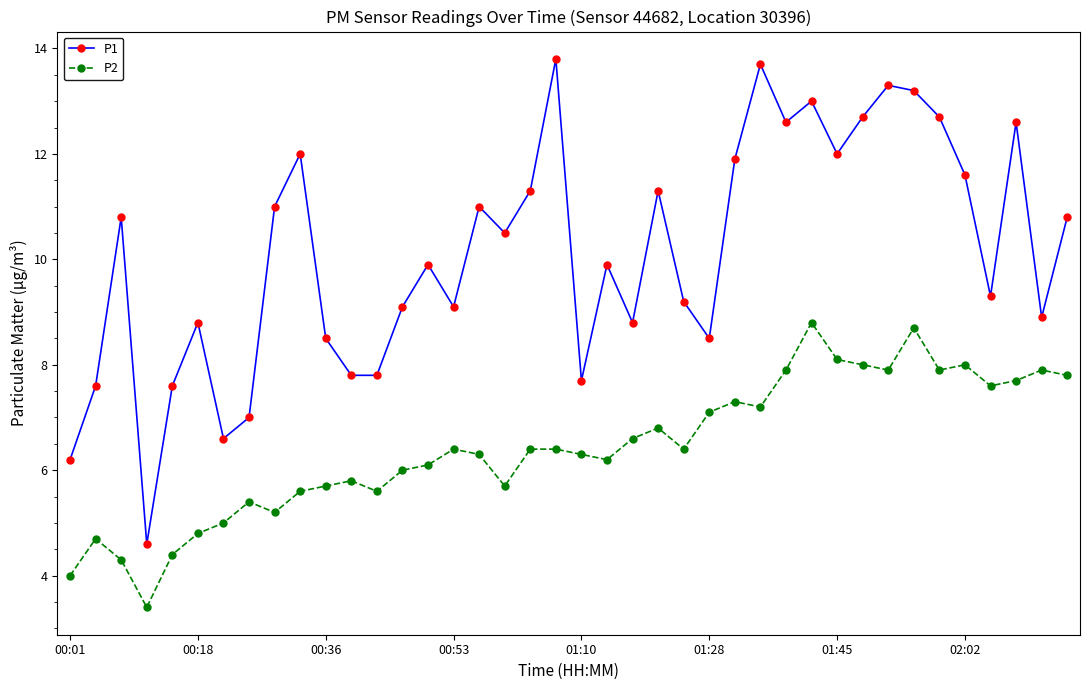

What is the difference between the maximum and minimum values in the P1 series?

9.2